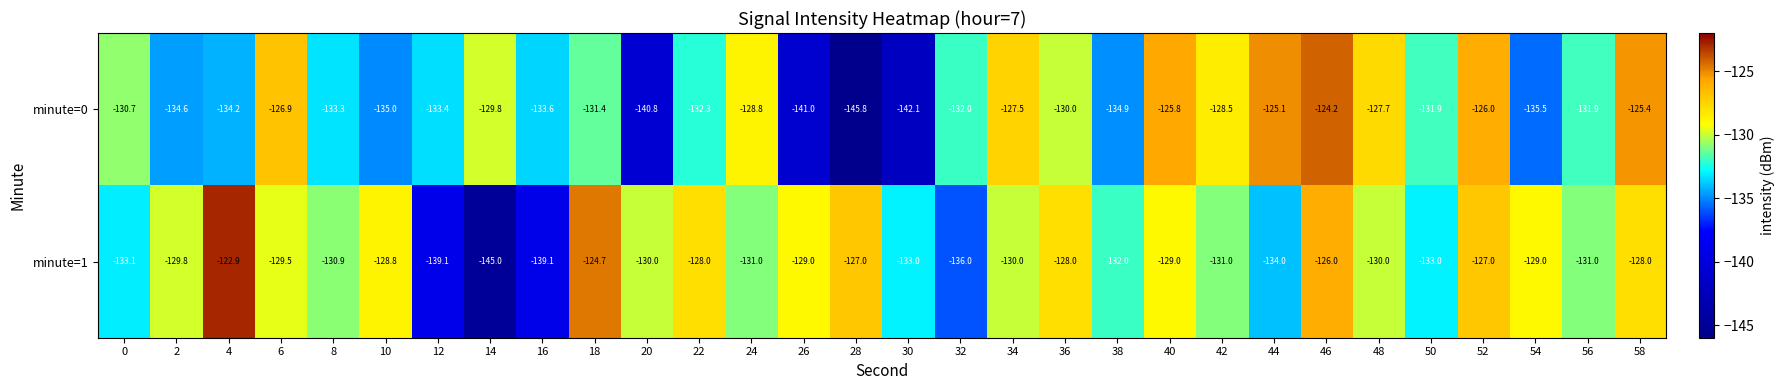

The minute=1 series shows -184.7 at 2. True or false?

False